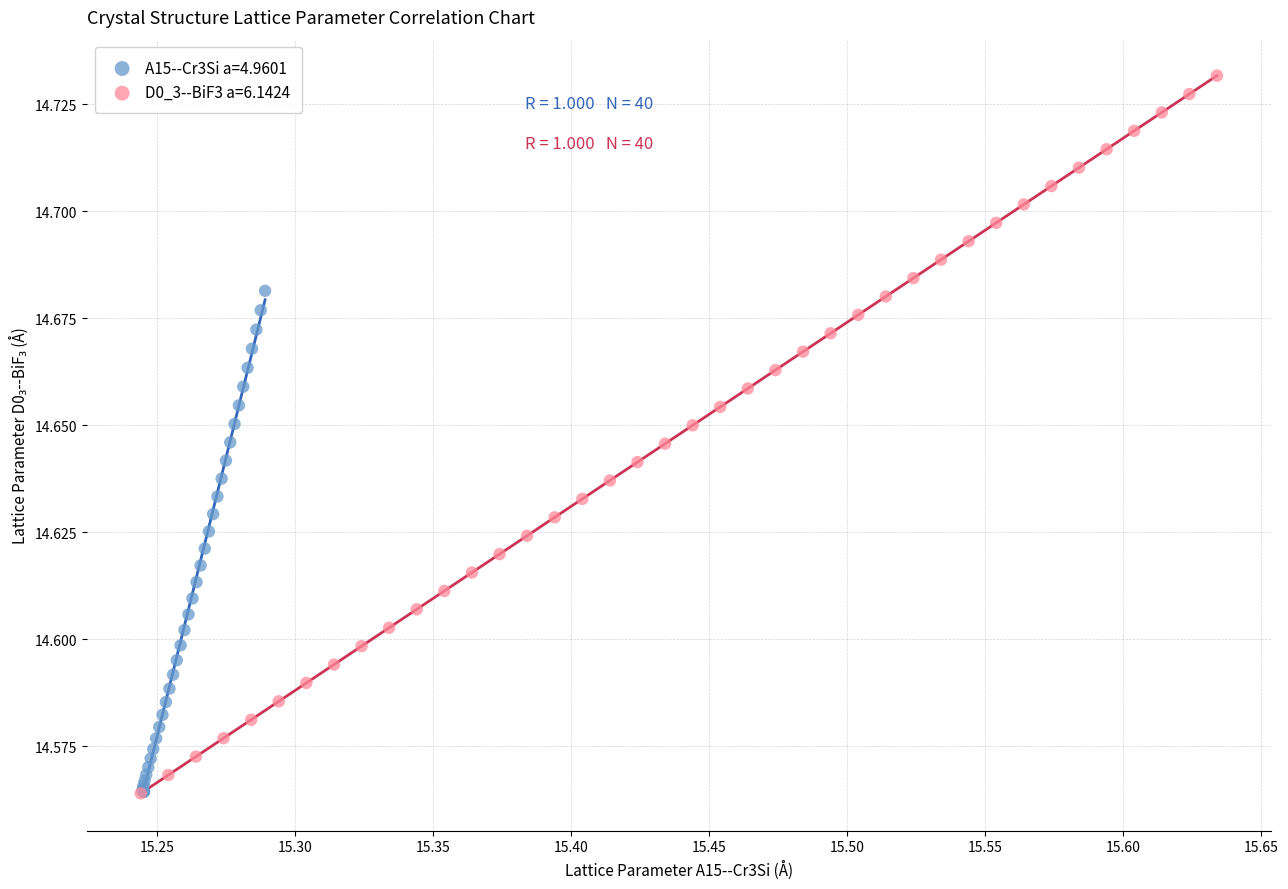

Which series has the largest Y range (max minus min)?

D0_3--BiF3 a=6.1424